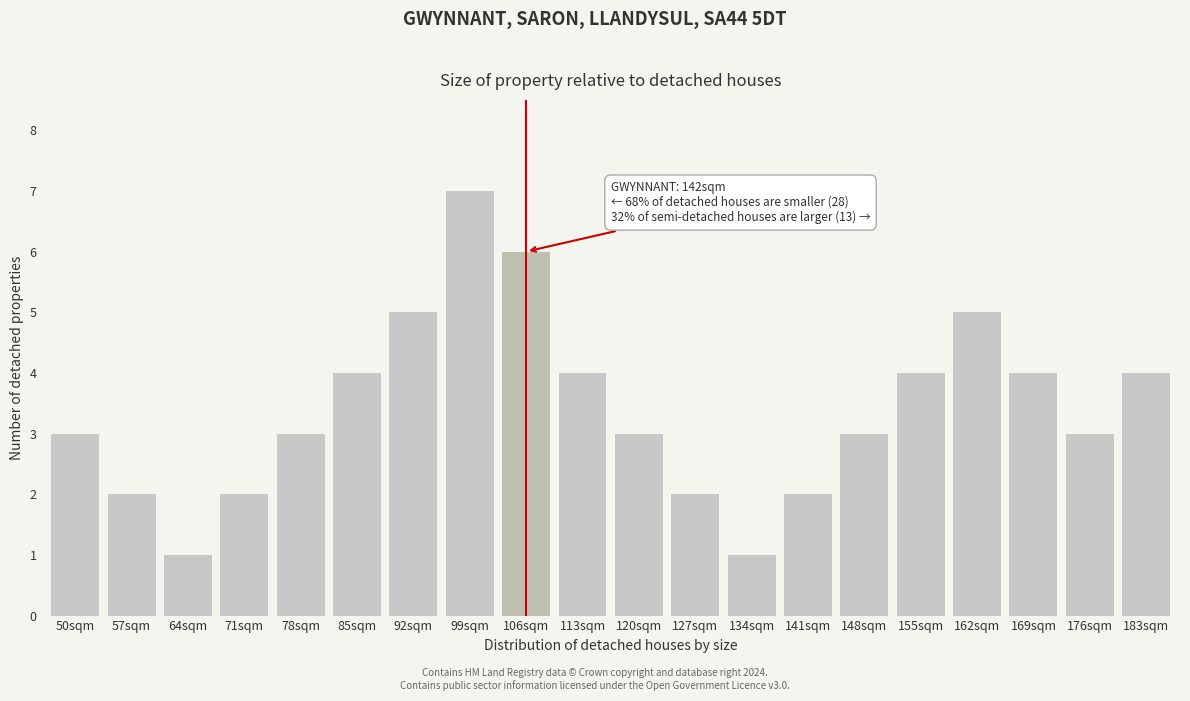

Reading left to right, transcribe all the data shown in this chart.

3	2	1	2	3	4	5	7	6	4	3	2	1	2	3	4	5	4	3	4